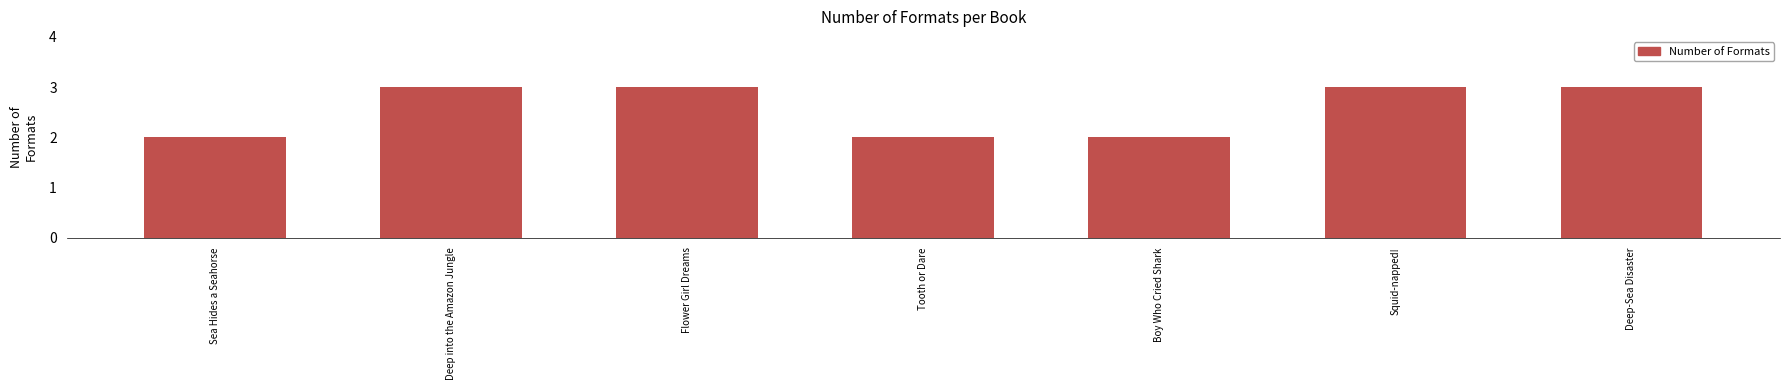

Reading left to right, transcribe all the data shown in this chart.

2	3	3	2	2	3	3